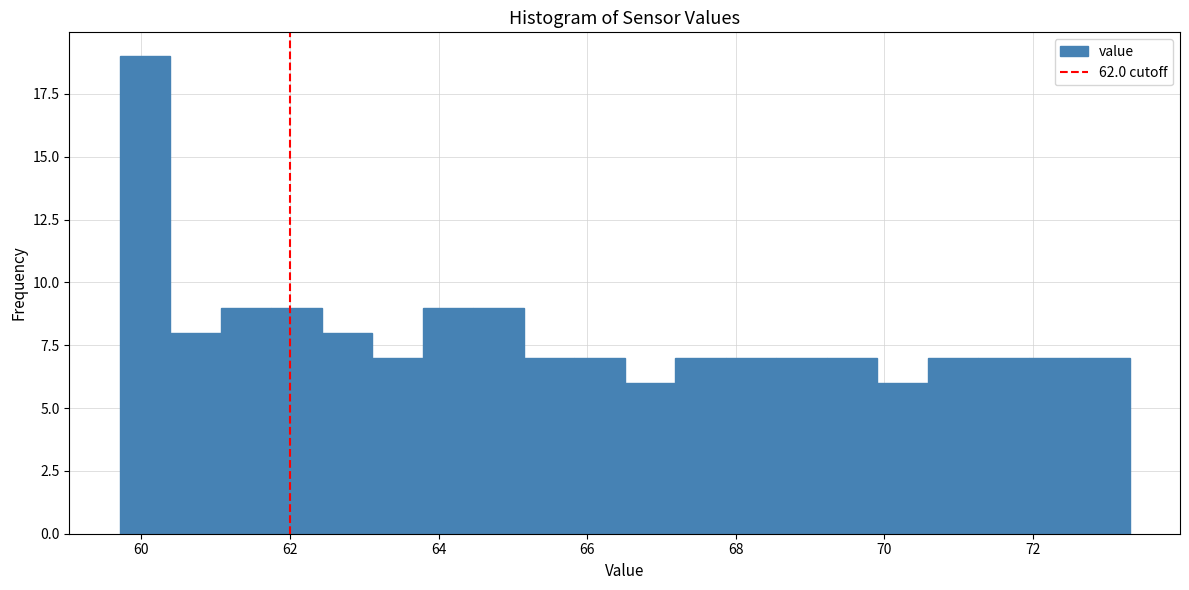

Read against the x-axis, roughly where is the centre of the tallest bar?

60.0